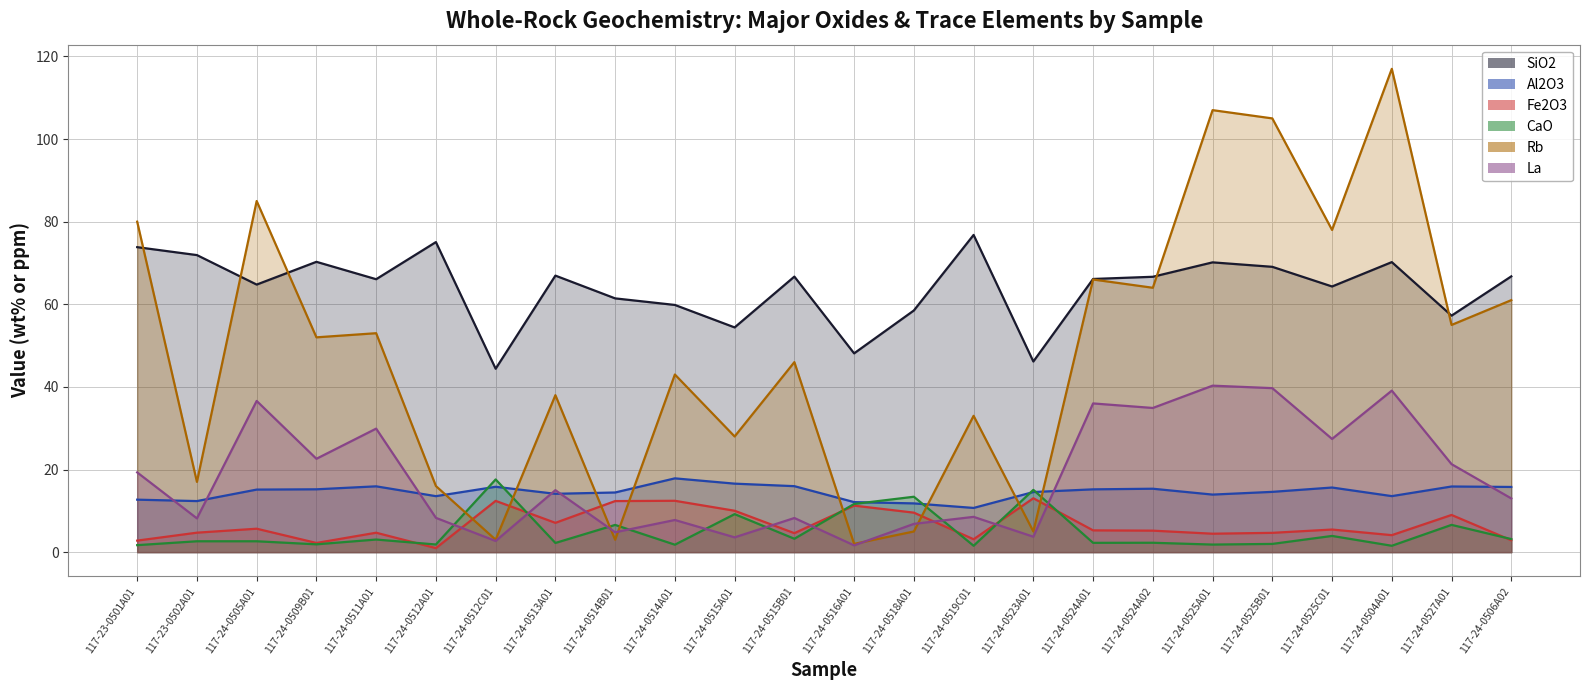

Where does the Al2O3 series first go above 15?

117-24-0505A01